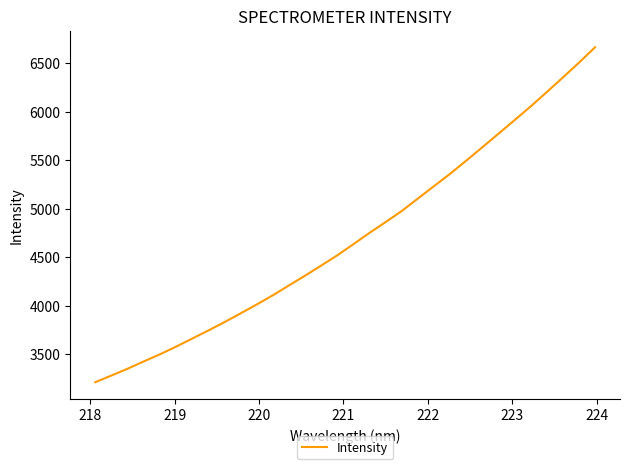

What is the minimum value shown in the chart?

3210.1